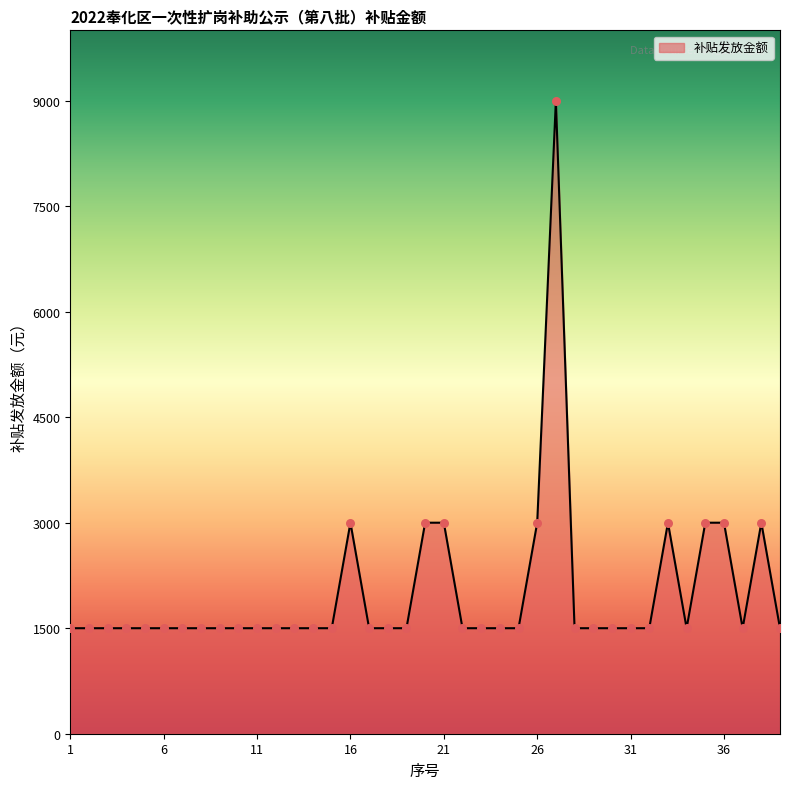

What is the maximum value shown in the chart?

9000